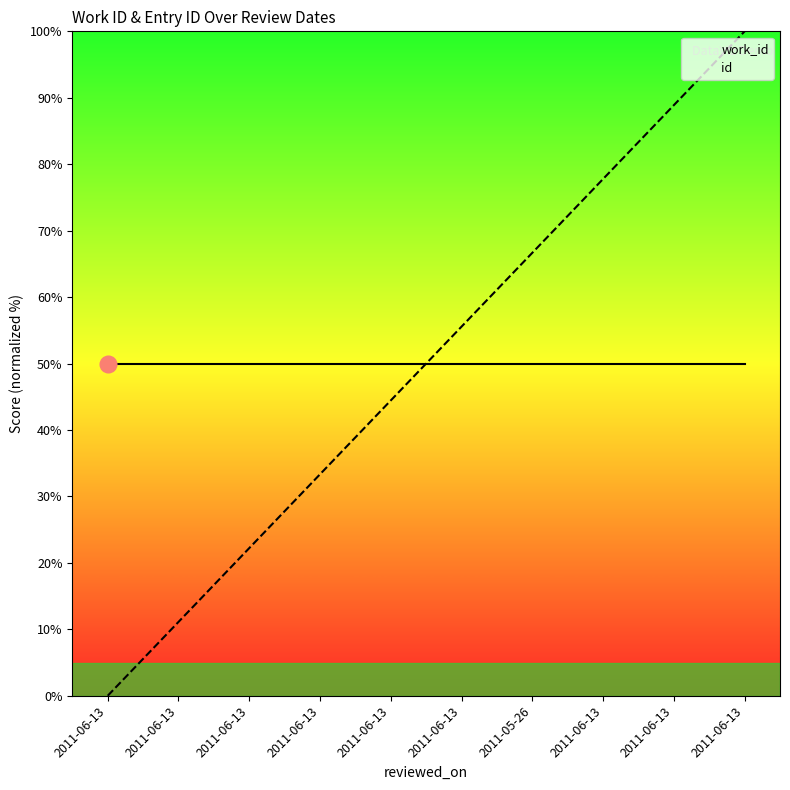

What is the label of the 1st point from the right?

2011-06-13